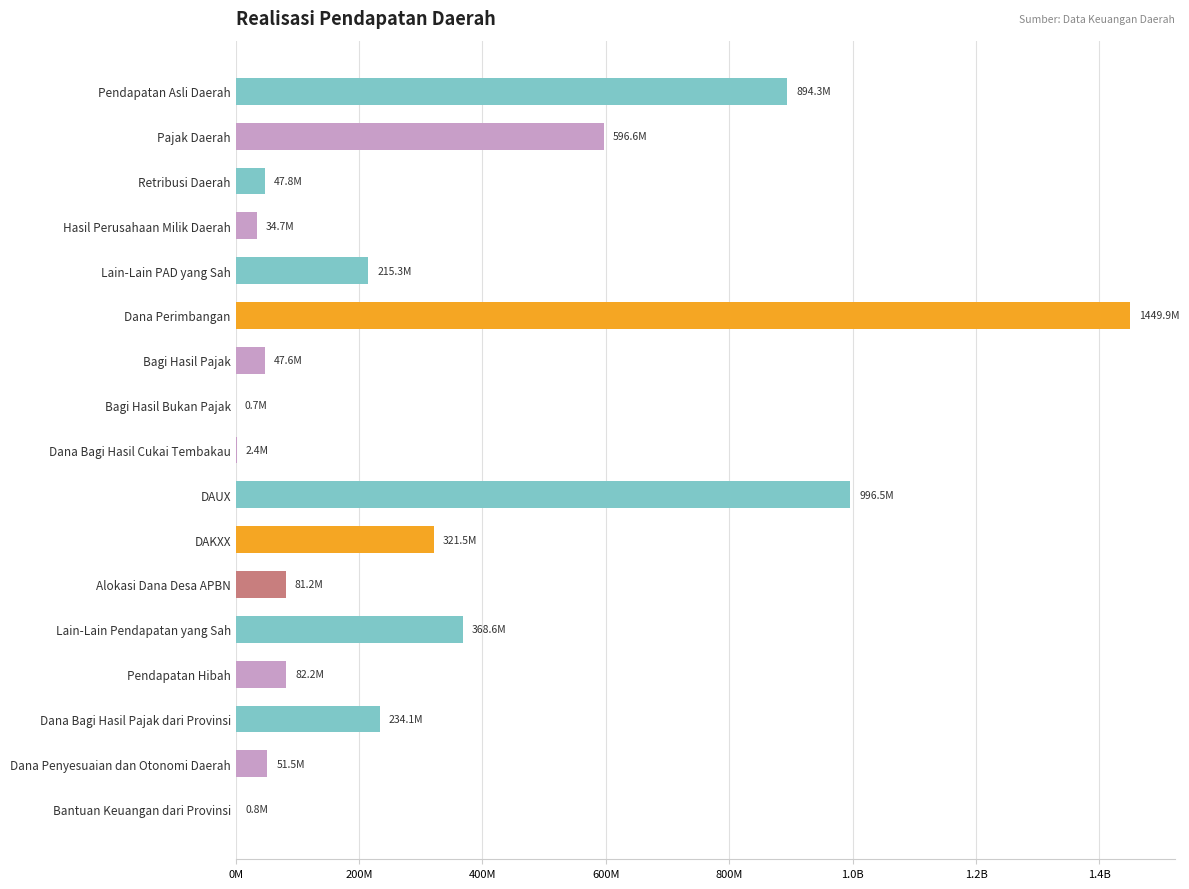

What is the difference between the second highest and second lowest values?

995705707.0